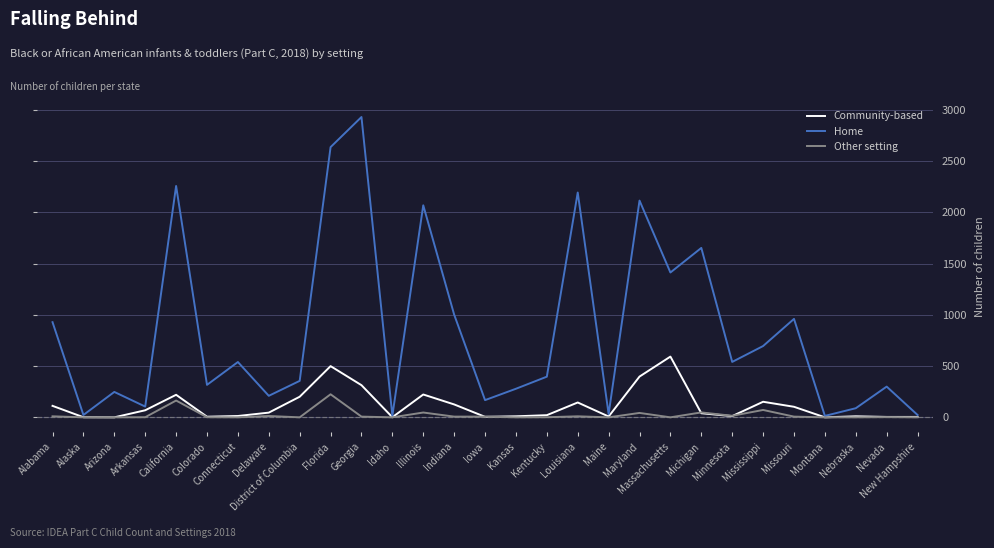

Which series has the largest total across all categories?

Home